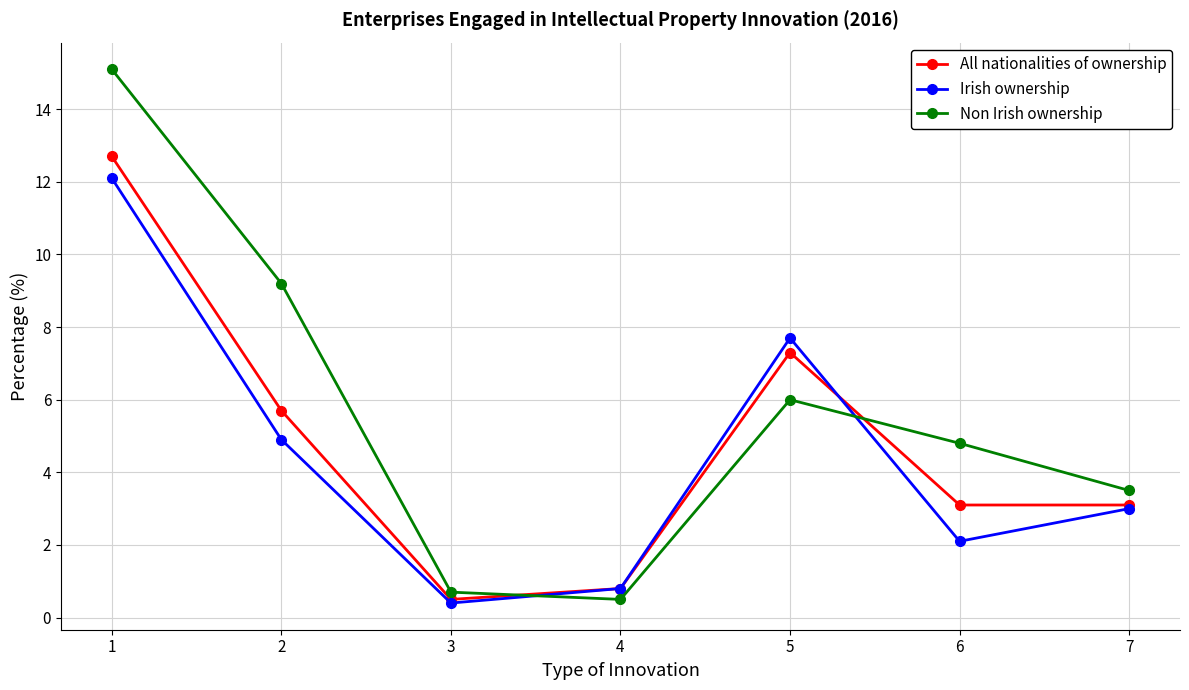

Which series has the largest range (max minus min)?

Non Irish ownership